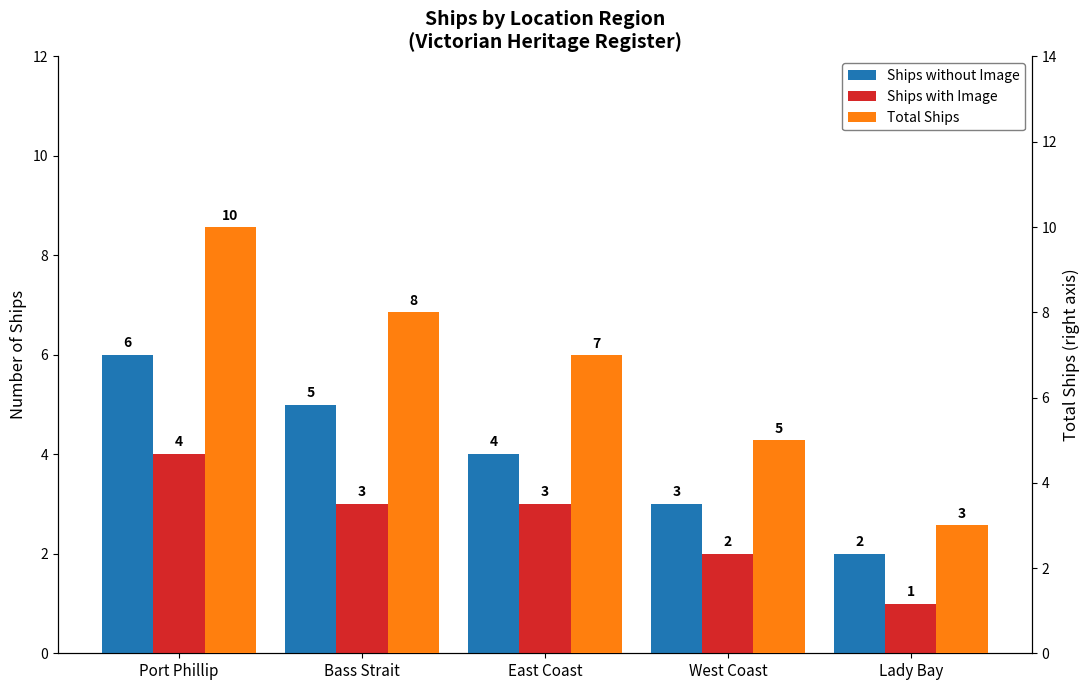

What position from the left is West Coast?

4